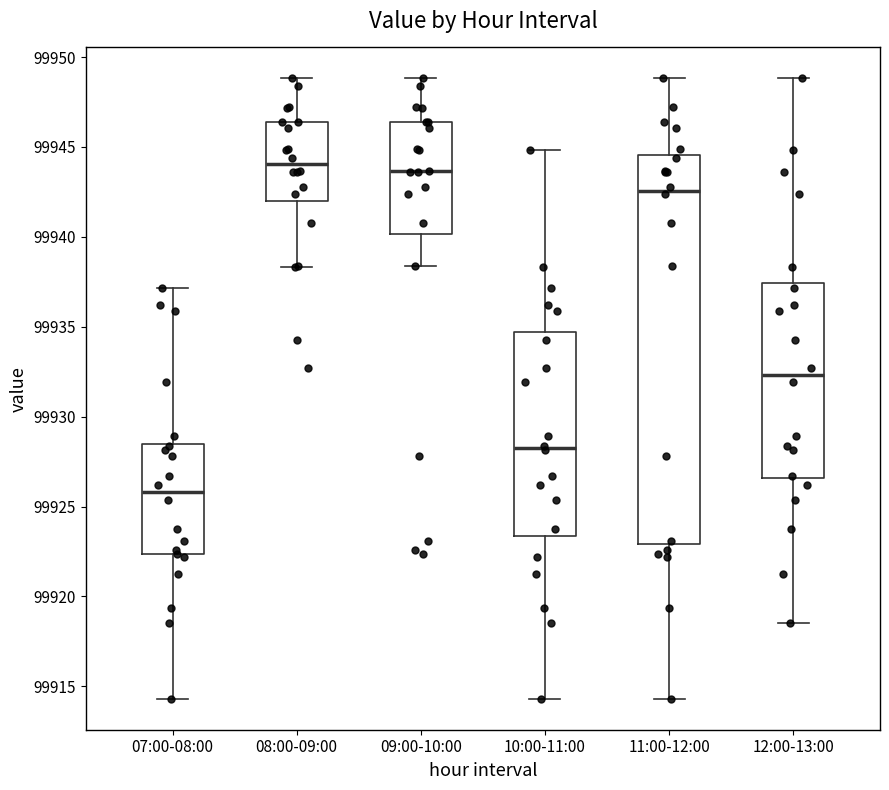

Where does the lower whisker of the box for 10:00-11:00 end on the y-axis? The values are not printed on the chart, so give them approximately, as read against the axis.

99914.5